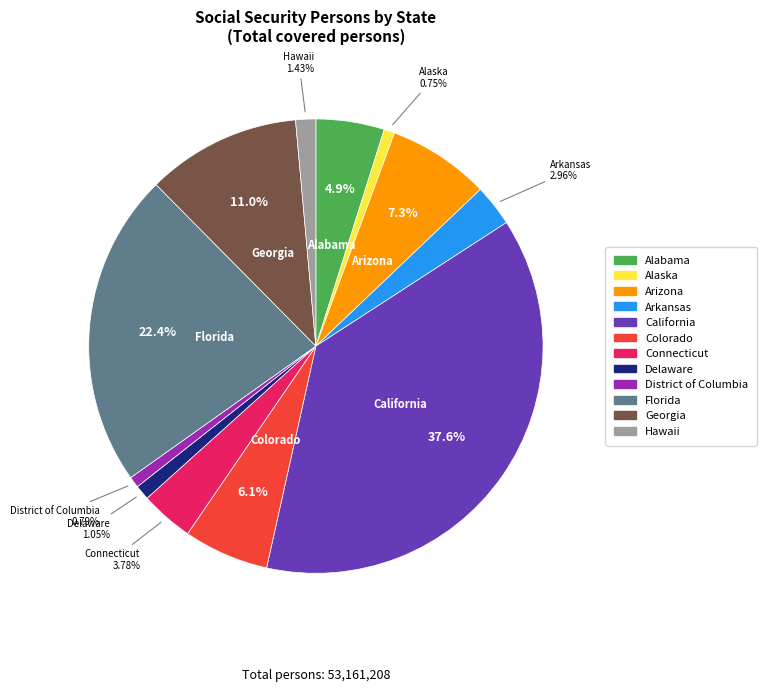

Does any single category account for the majority?

No